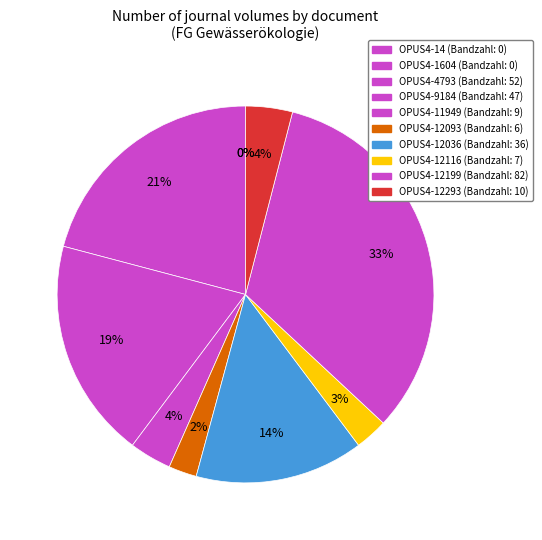

The OPUS4-12093 slice represents 2% of the pie. True or false?

True